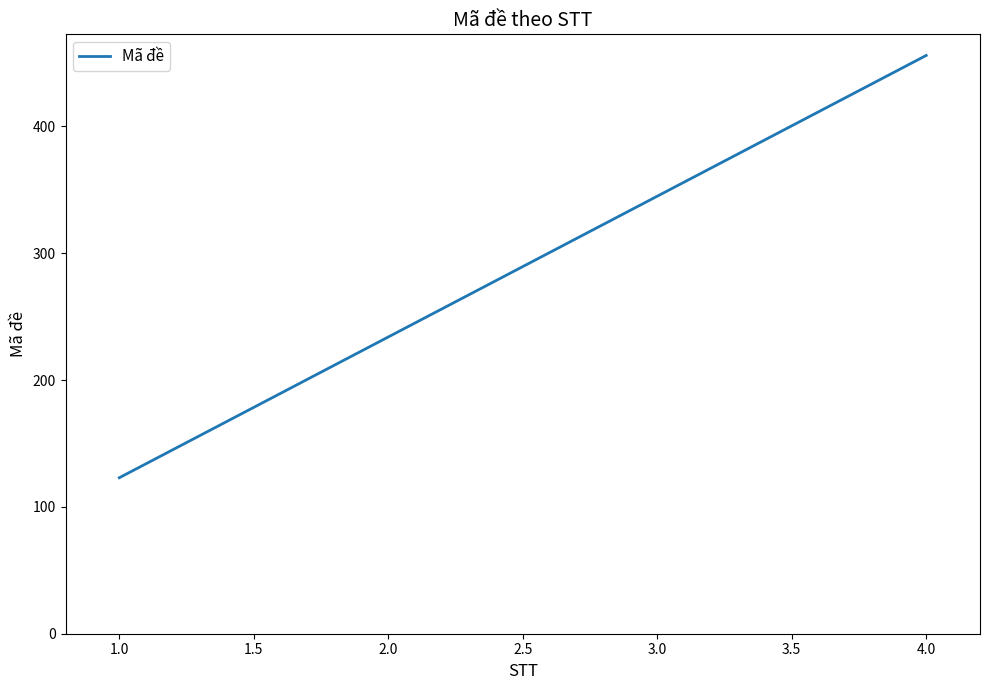

The value at 4.0 is 157. True or false?

False